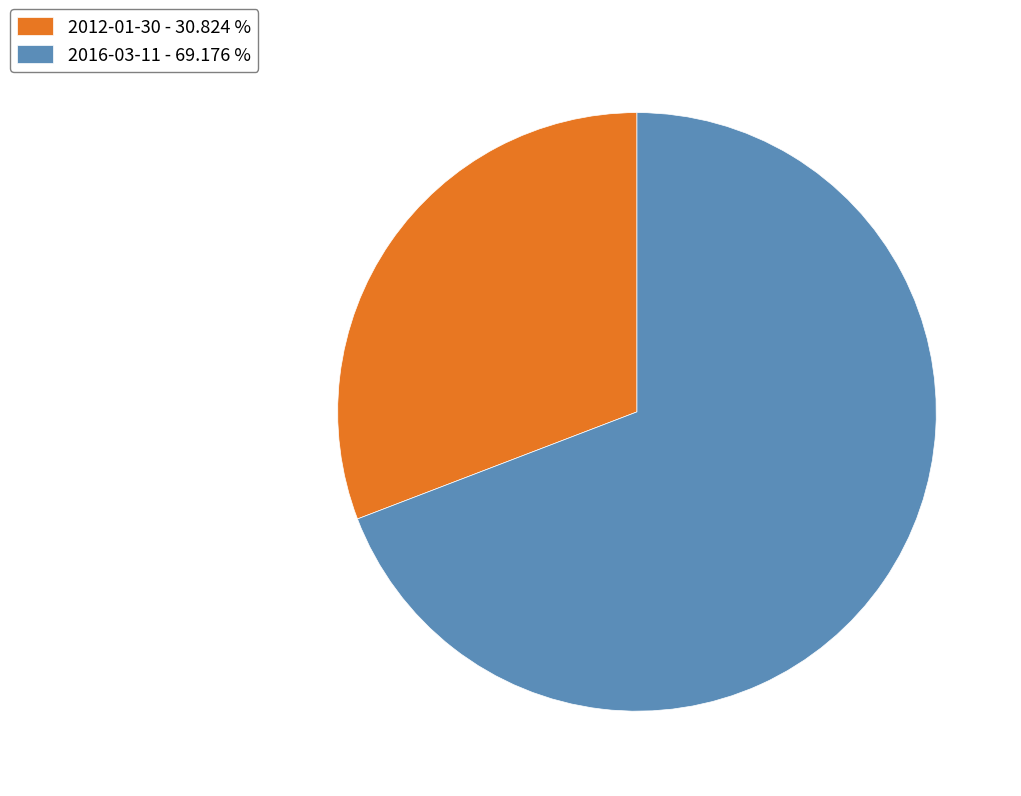

Is the sum of 2016-03-11 and 2012-01-30 greater than half?

Yes